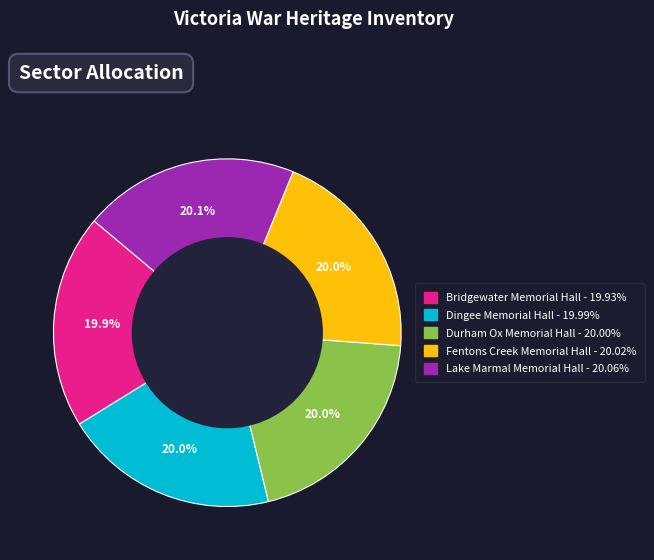

To the nearest percent, what percentage of the pie is Durham Ox Memorial Hall?

20%